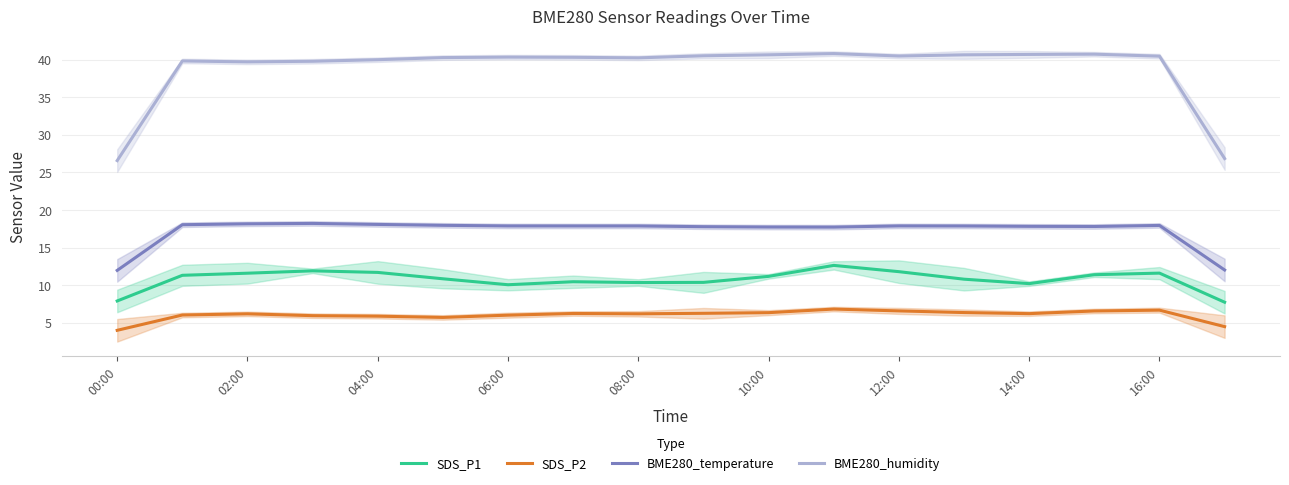

What is the difference between the maximum and minimum values in the BME280_humidity series?

14.2